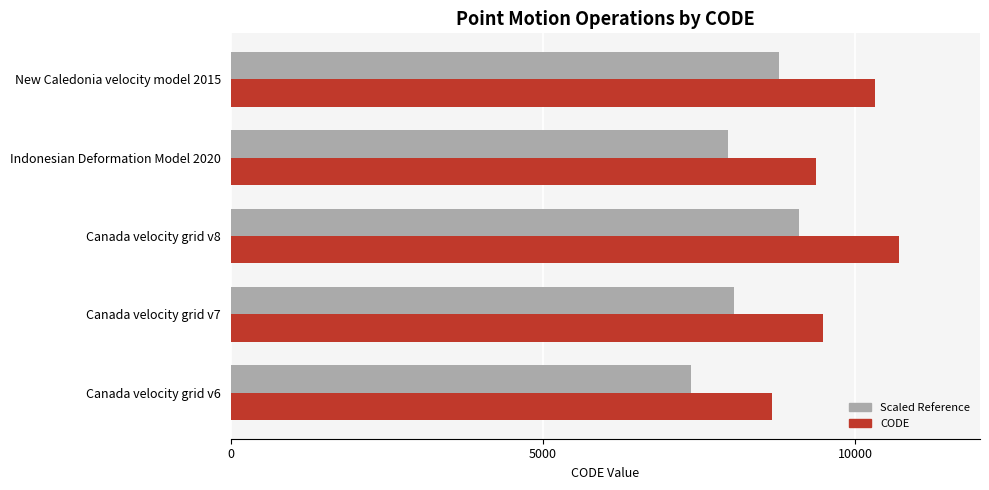

At which category is the sum across all series the highest?

Canada velocity grid v8